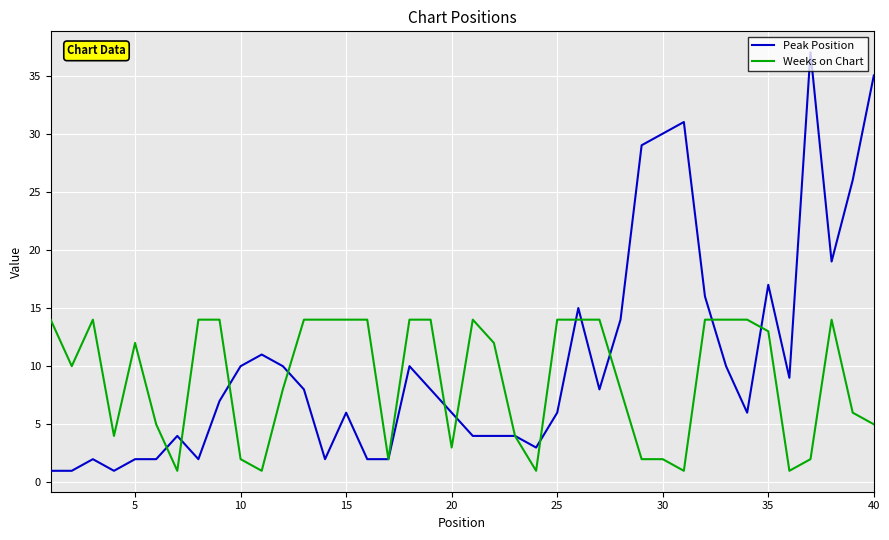

Rank the series by their maximum value, from highest to lowest.

Peak Position, Weeks on Chart